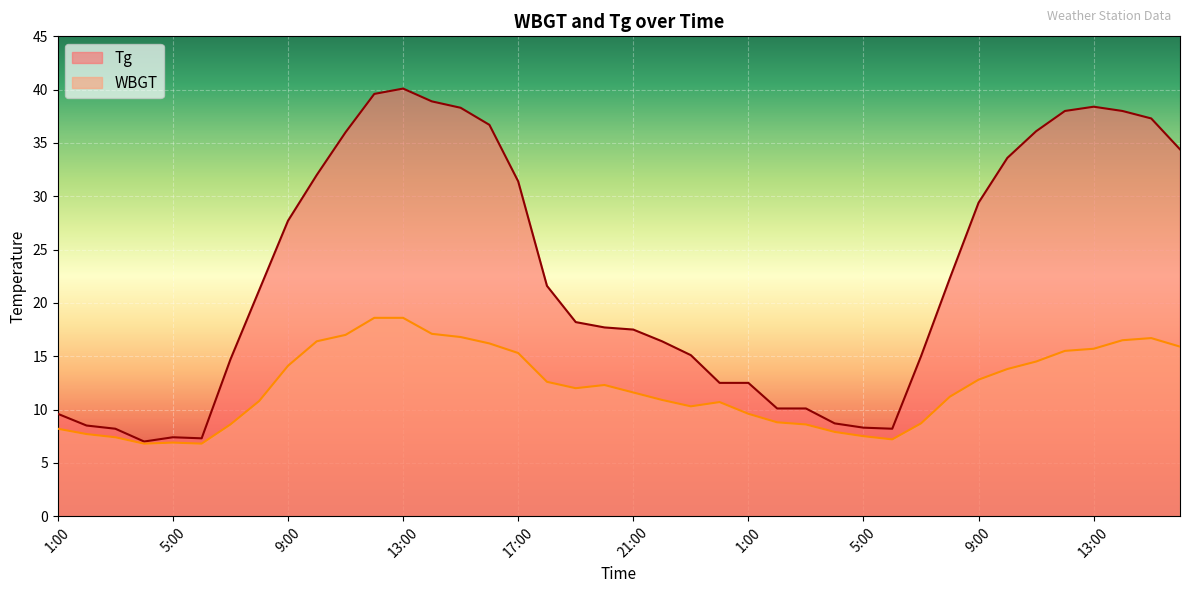

True or false: Tg and WBGT intersect in this chart.

False